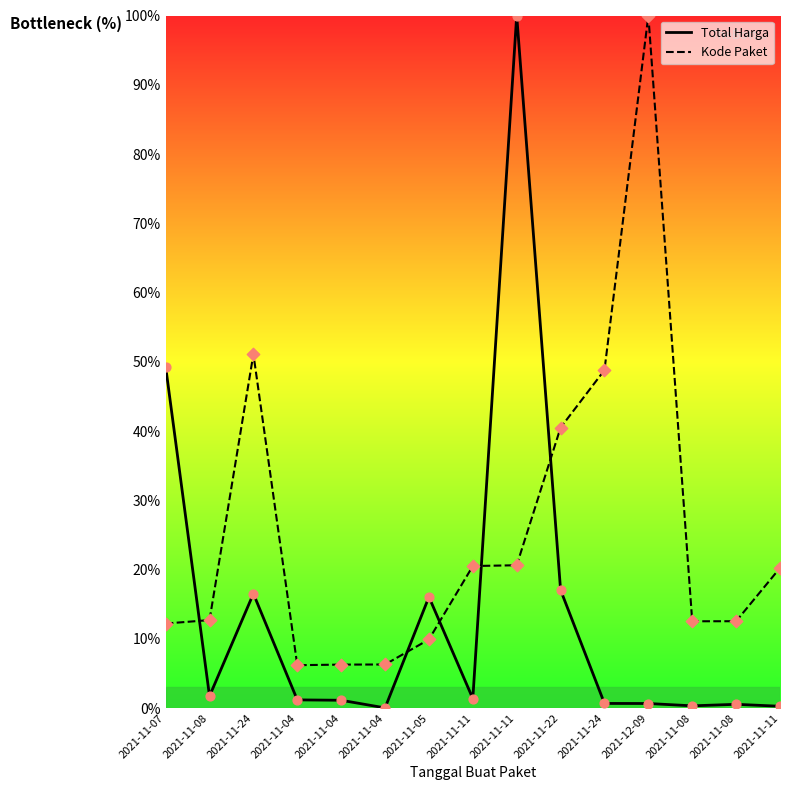

At how many categories does at least one series exceed 3?

15